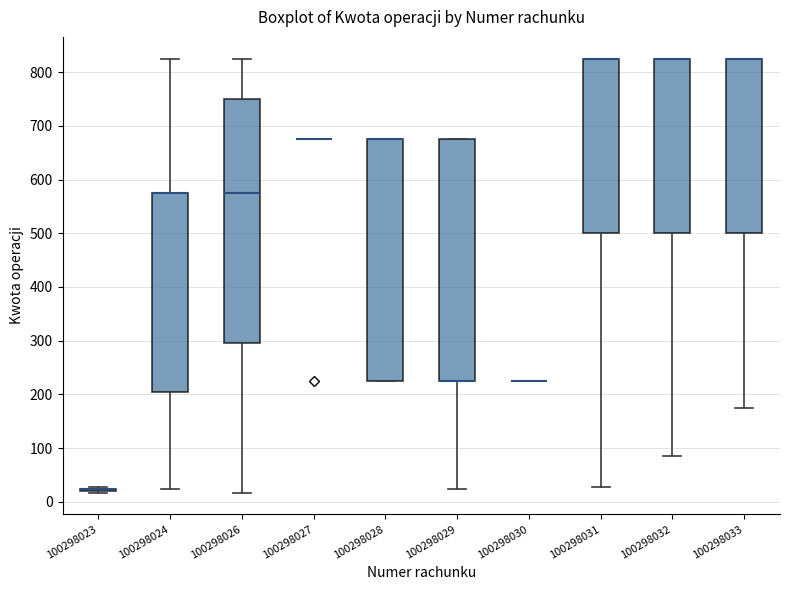

Reading left to right, read every box against the y-axis: the position of its median line, the range the box covers, and the ends of its whiskers. The values are not printed on the chart, so give them approximately, as read against the axis.

100298023: box collapsed to a line at 30, whiskers 20 to 30
100298024: median 580 (drawn on the box's upper edge), box 210 to 580, whiskers 30 to 830
100298026: median 580, box 300 to 750, whiskers 20 to 830
100298027: box collapsed to a line at 680, whiskers 680 to 680
100298028: median 680 (drawn on the box's upper edge), box 230 to 680, whiskers 230 to 680
100298029: median 230 (drawn on the box's lower edge), box 230 to 680, whiskers 30 to 680
100298030: box collapsed to a line at 230, whiskers 230 to 230
100298031: median 830 (drawn on the box's upper edge), box 500 to 830, whiskers 30 to 830
100298032: median 830 (drawn on the box's upper edge), box 500 to 830, whiskers 90 to 830
100298033: median 830 (drawn on the box's upper edge), box 500 to 830, whiskers 180 to 830